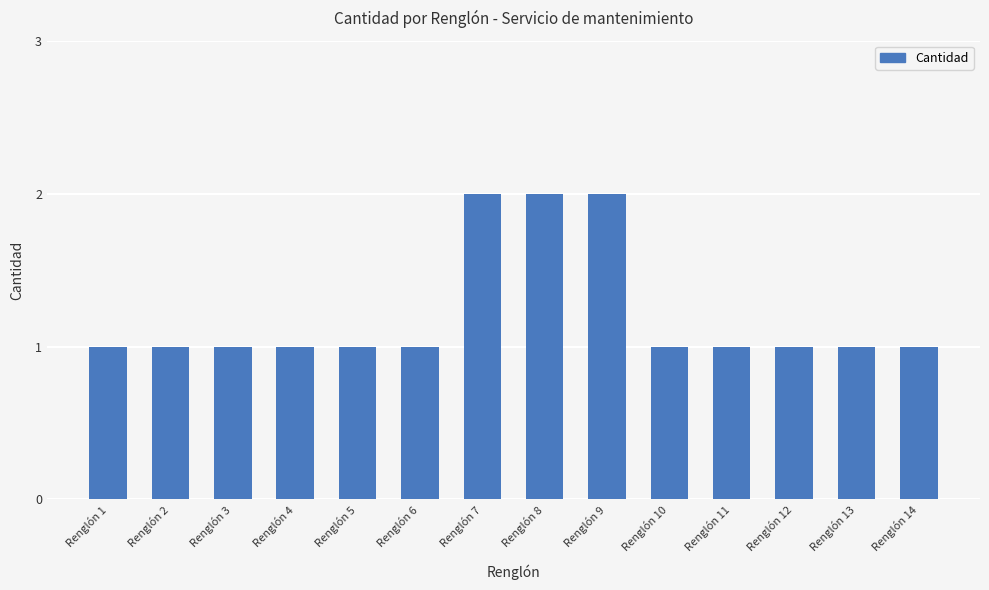

What is the ratio of the value at Renglón 12 to the value at Renglón 2?

1.0